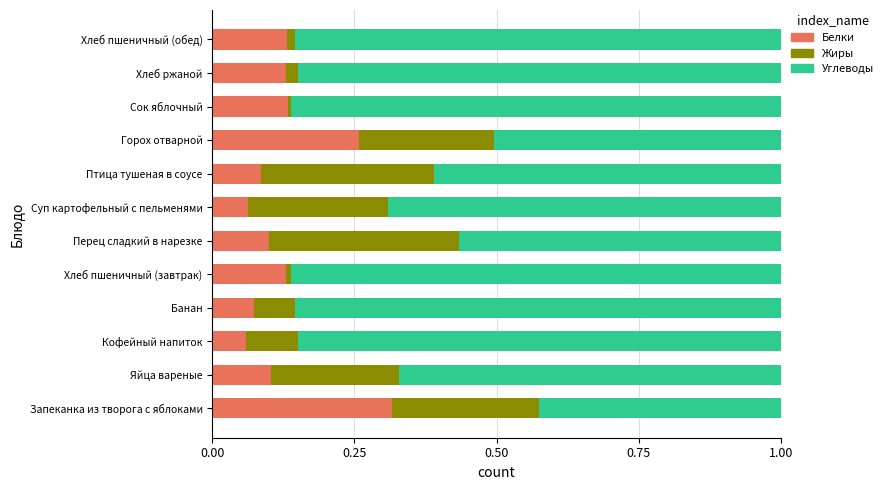

The value of Белки at Суп картофельный с пельменями is 0.1. True or false?

True